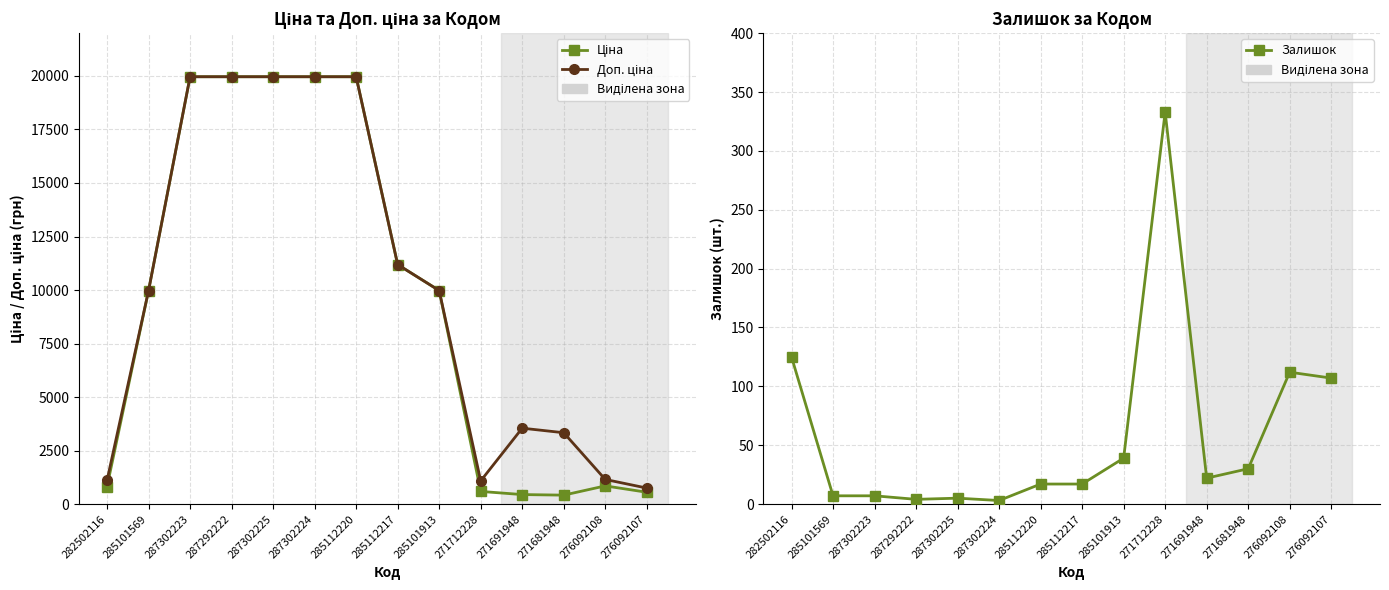

Which series changed the most between 285112220 and 285101913?

Ціна